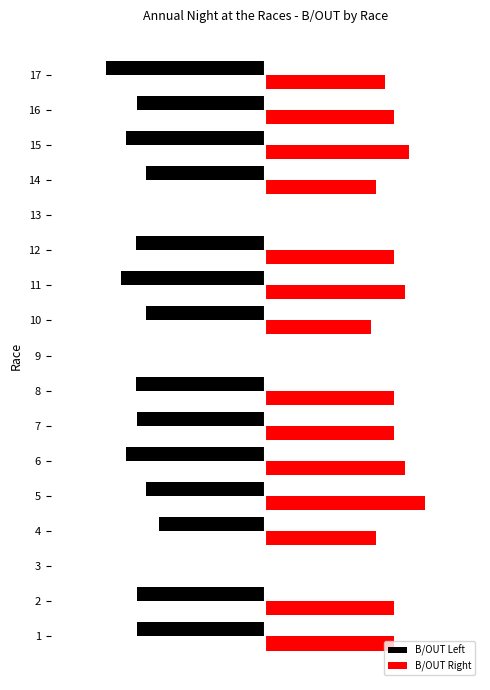

What are all the series names shown in the legend?

B/OUT Left, B/OUT Right